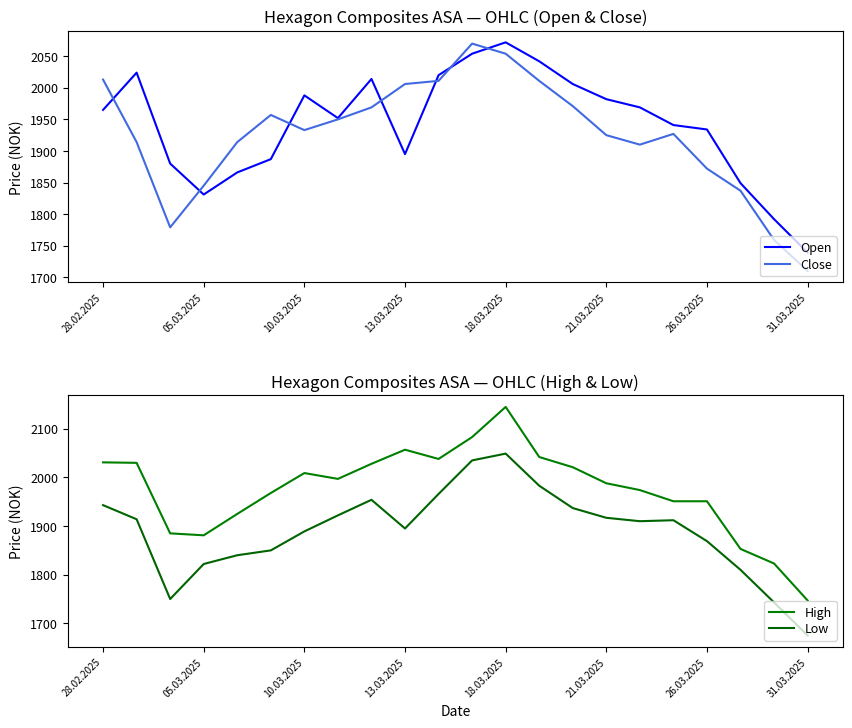

Where is Open nearest to the value 1905?

13.03.2025